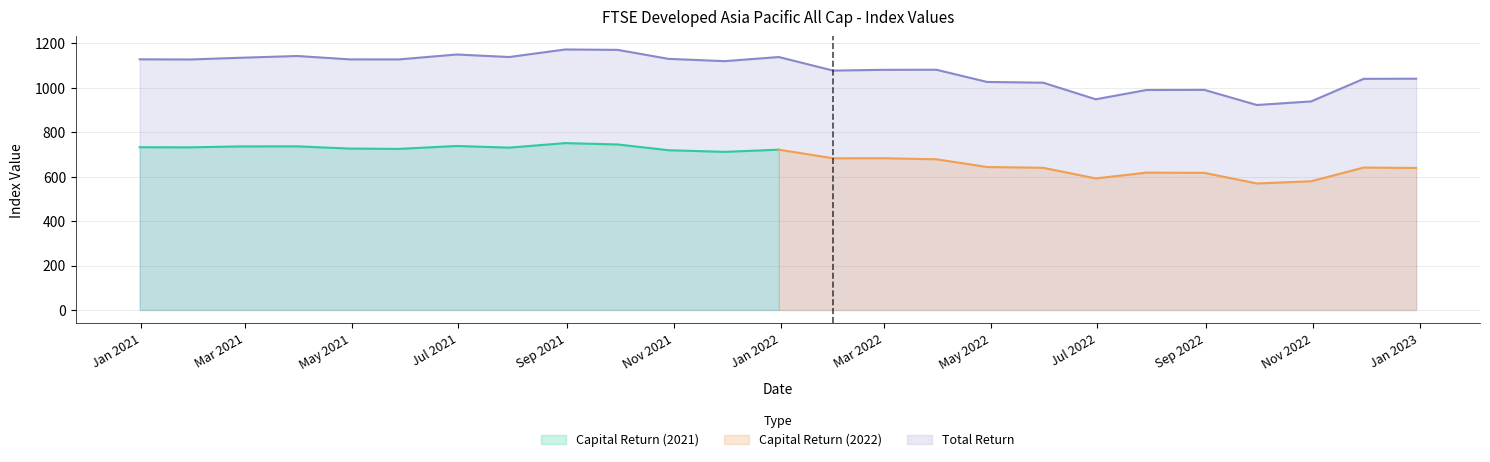

How many points are higher than both their immediate neighbors (excluding endpoints)?

6